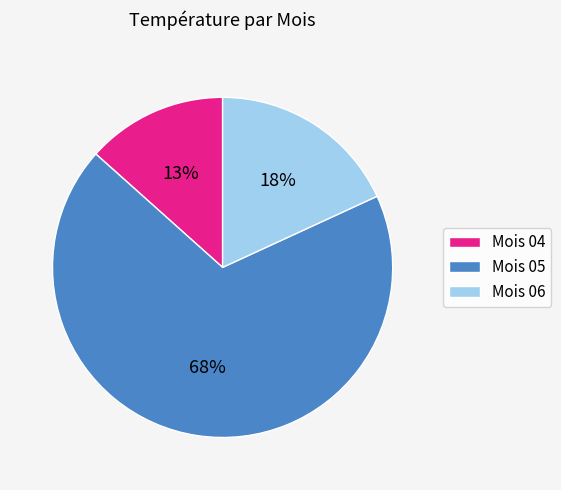

To the nearest percent, what is the average slice percentage?

33%